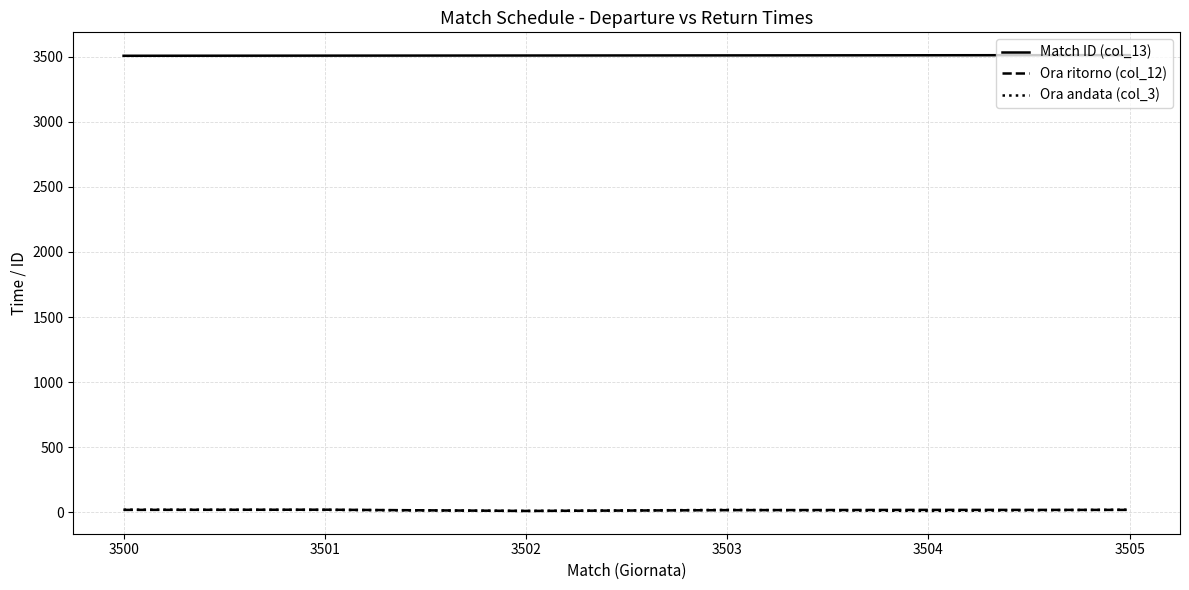

True or false: Match ID (col_13) and Ora ritorno (col_12) cross at least once.

False